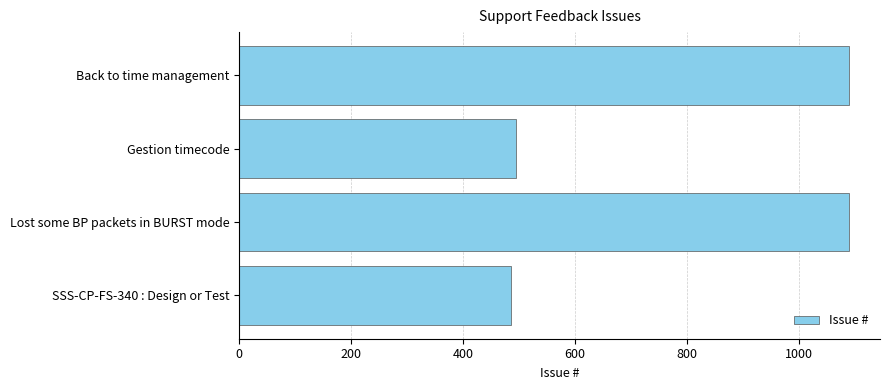

What is the sum of the values at Lost some BP packets in BURST mode and Back to time management?

2181